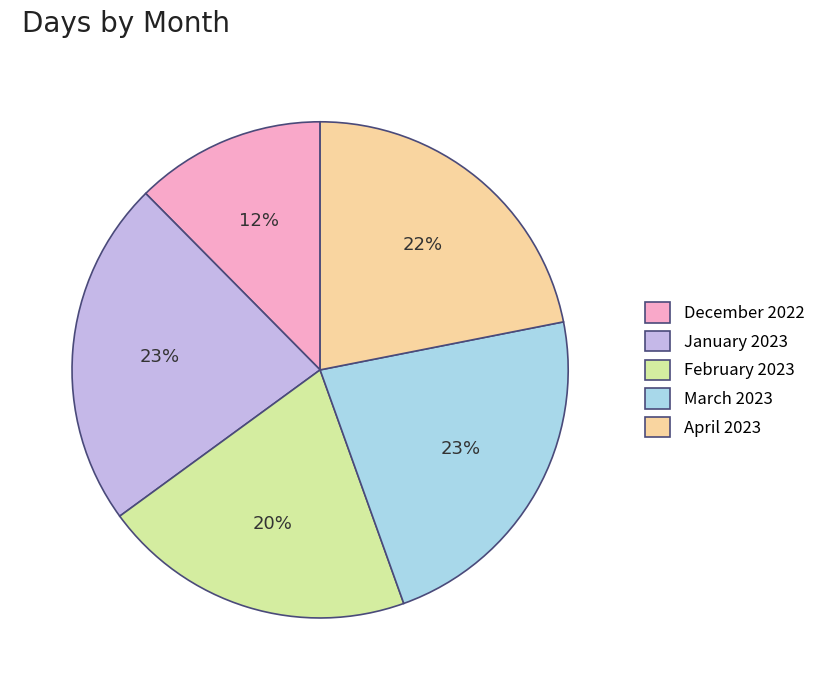

Do April 2023 and January 2023 together represent more than half of the pie?

No